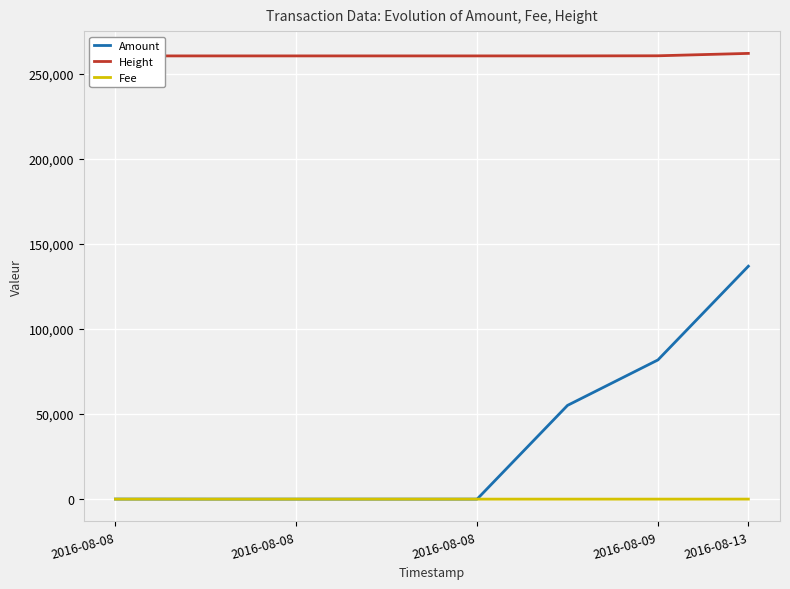

Is it true that Height equals 406478.7 at 2016-08-08?

False